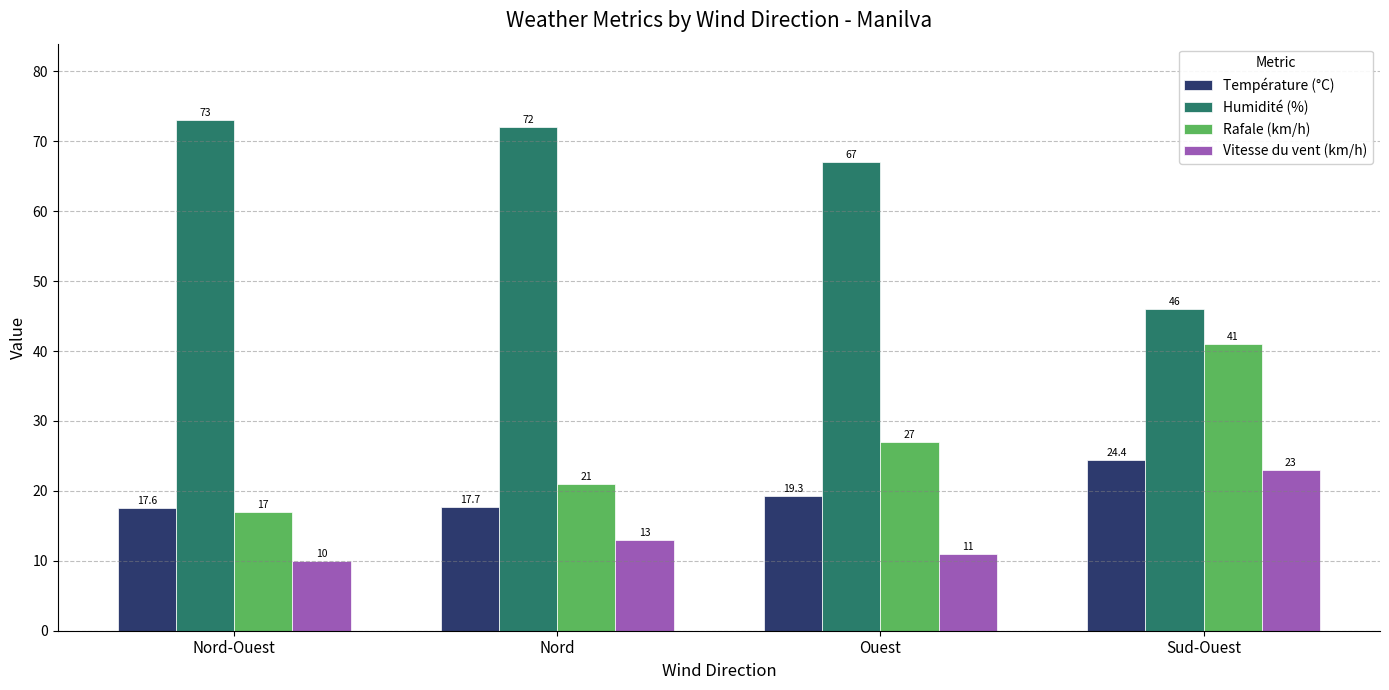

How many data points does each series have?

4